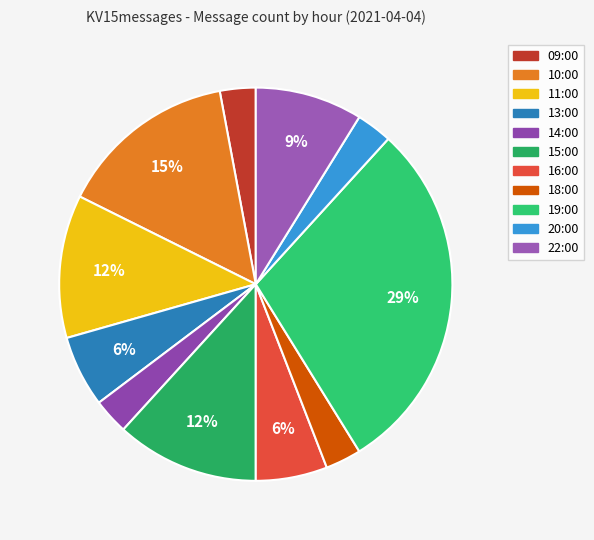

What portion of the pie excludes 22:00?

91.2%